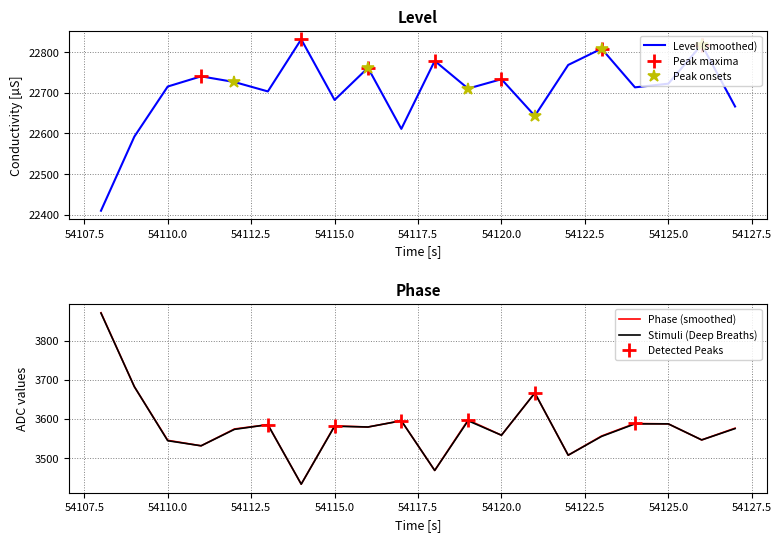

Count the number of categories in the chart.

20